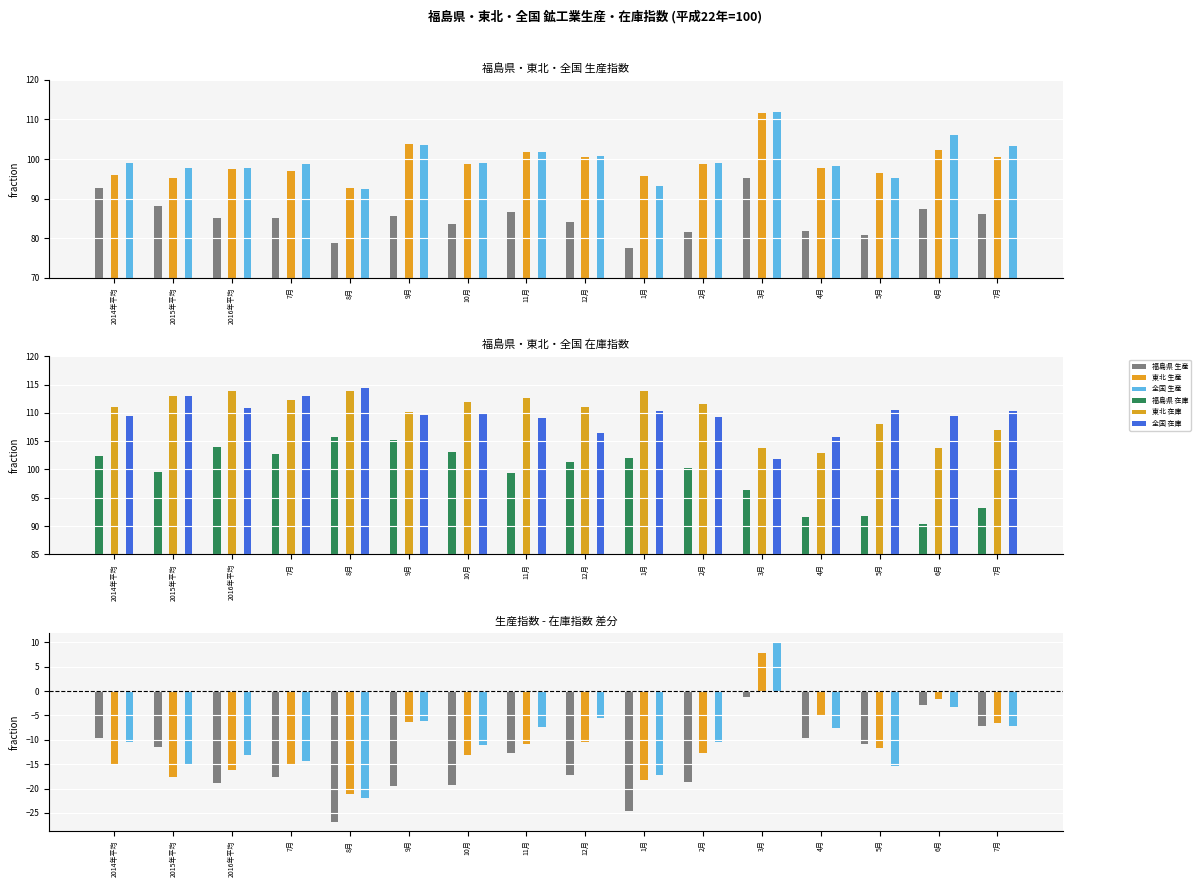

The 福島県 在庫 series shows 50.4 at 4月. True or false?

False